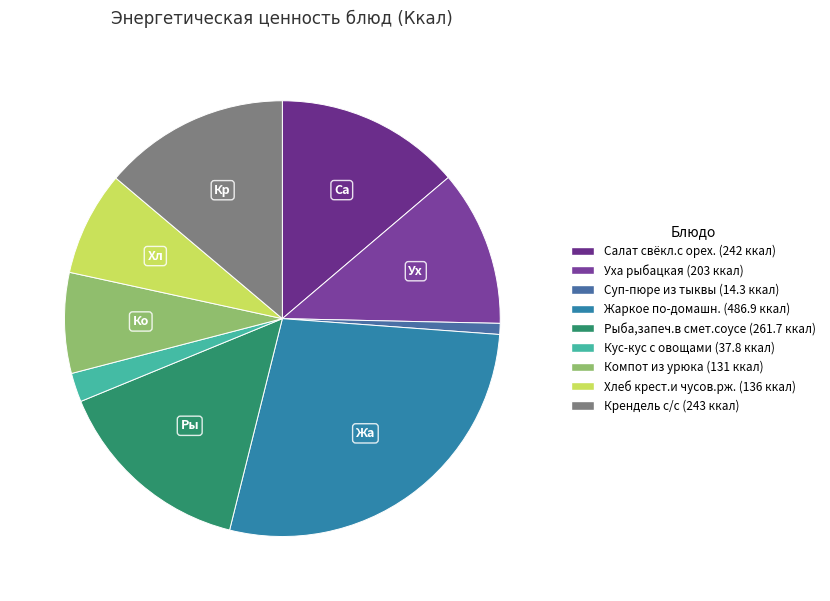

What is the total percentage of Крендель с/с and Уха рыбацкая?

25.4%